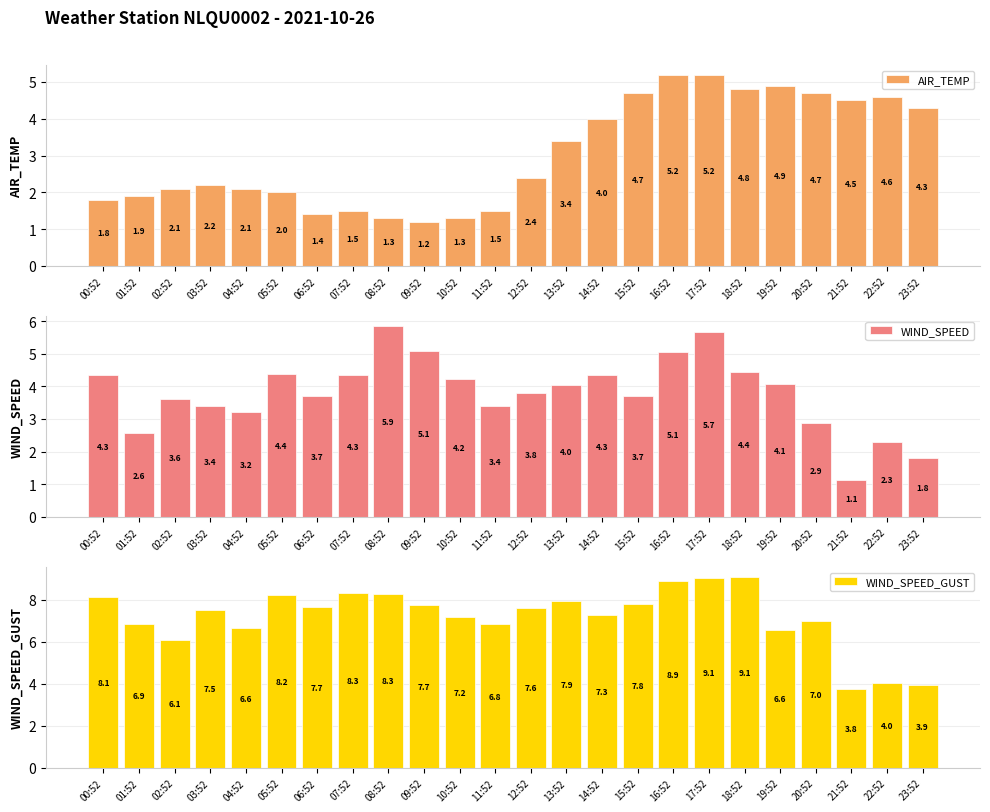

What is the approximate value of WIND_SPEED_GUST at 02:52?

6.1